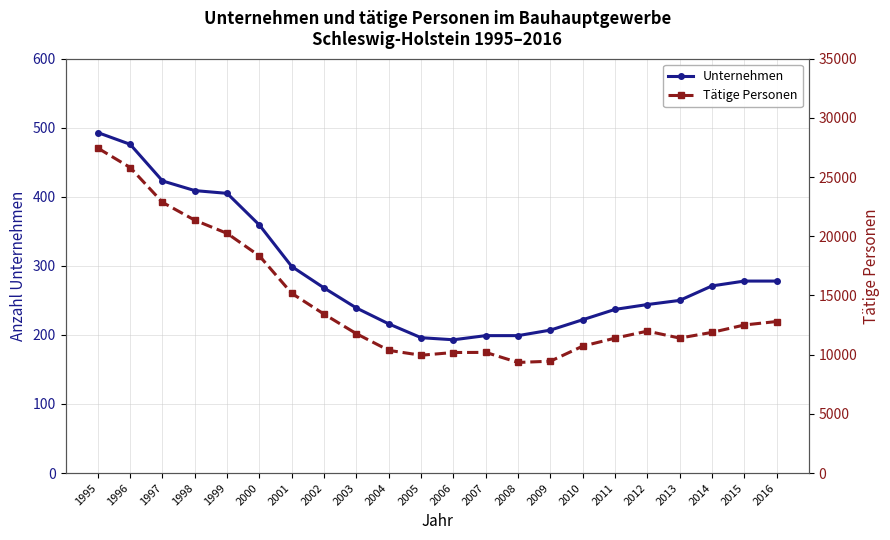

Is it true that Tätige Personen equals 10183 at 2006?

True